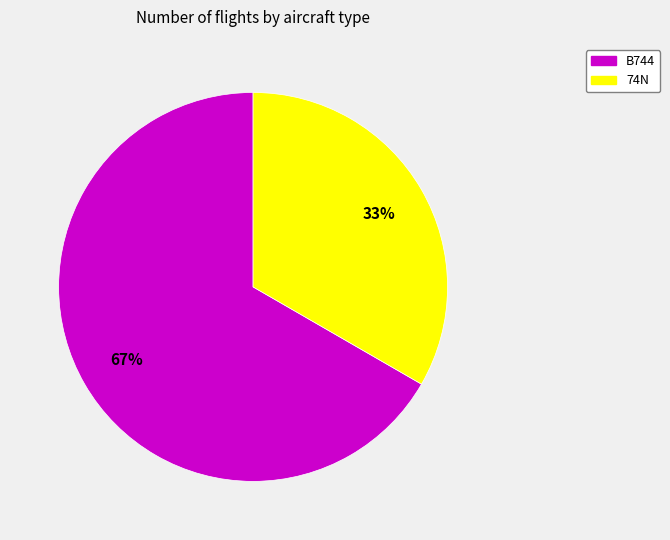

Does any single category account for the majority?

Yes